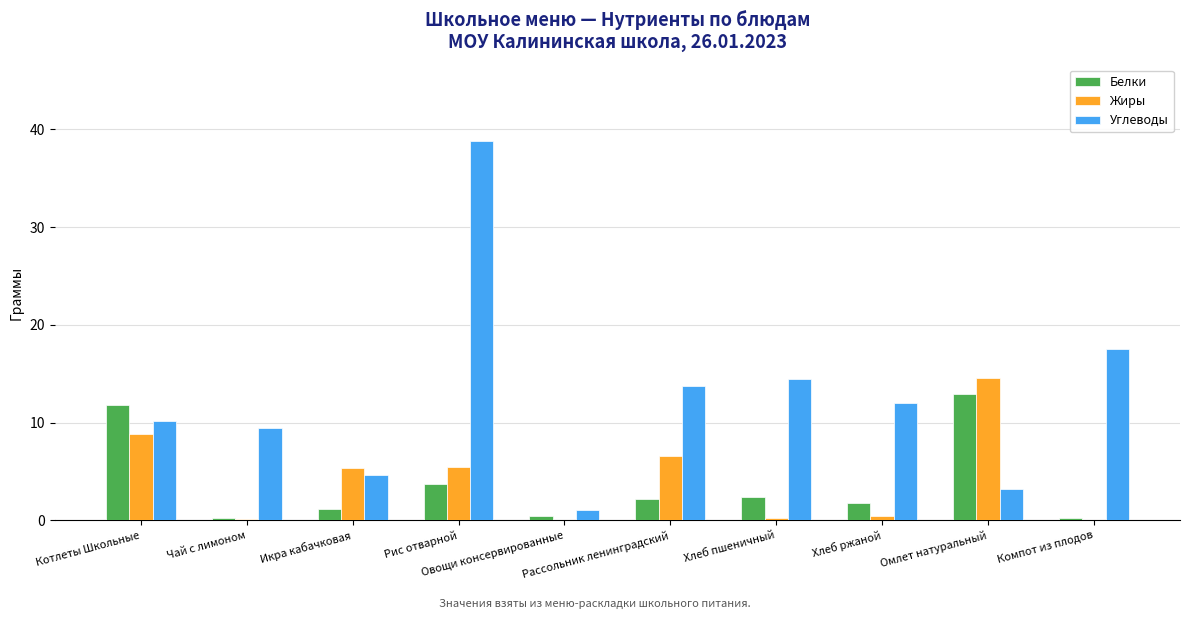

Where is Жиры nearest to the value 7?

Рассольник ленинградский